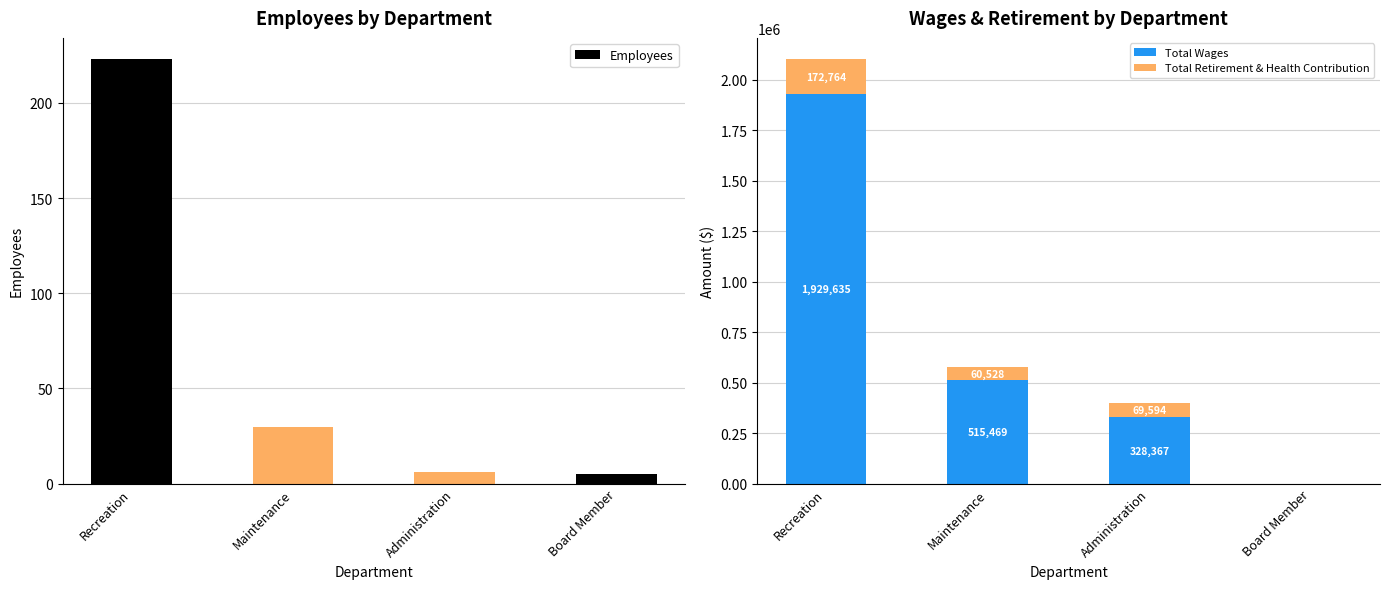

How many groups of bars are there?

4